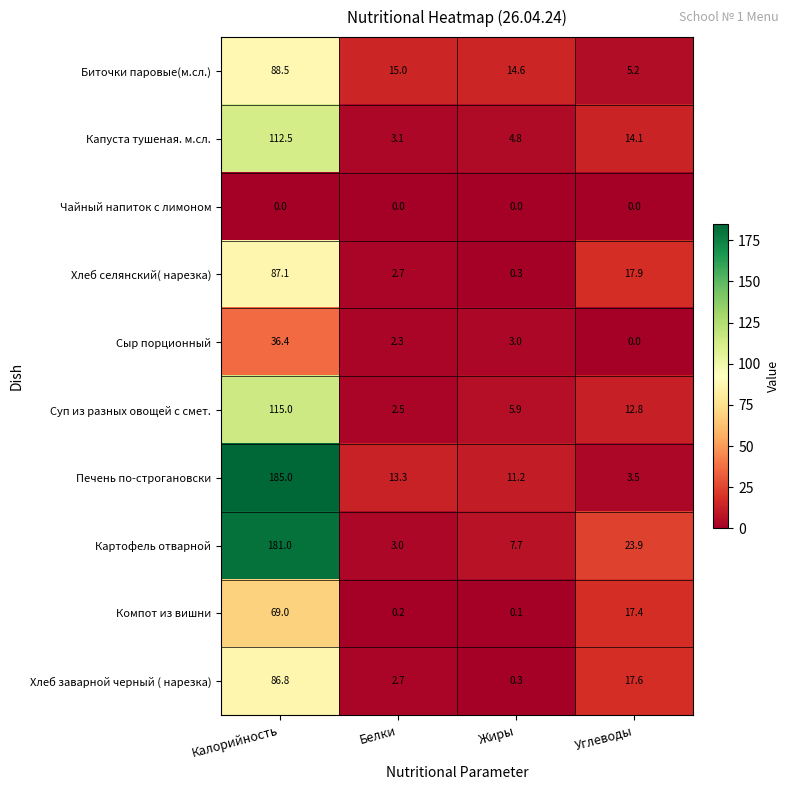

What is the sum of all Компот из вишни values?

86.7